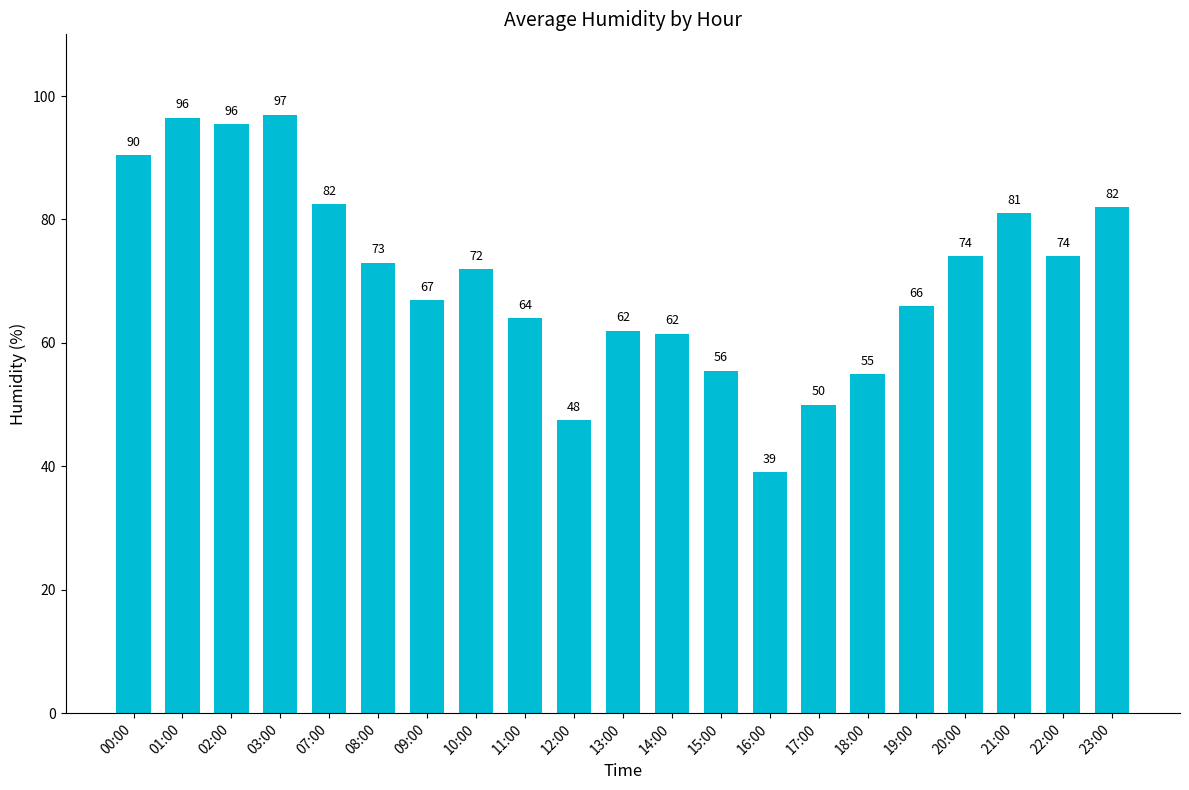

At which label does the data first exceed 72?

00:00